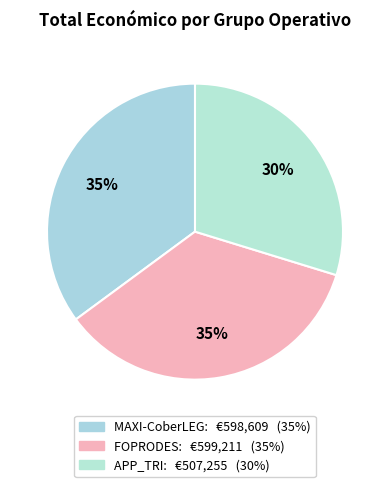

What percentage is the MAXI-CoberLEG slice, to the nearest percent?

35%